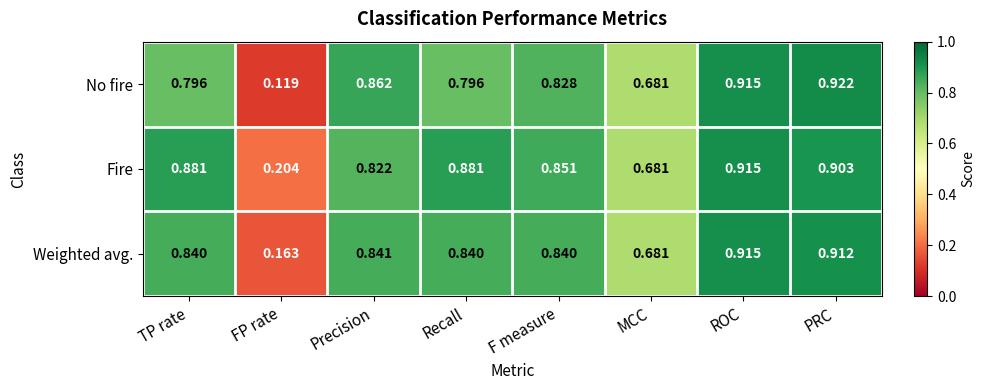

Rank the series by their average value, from highest to lowest.

Fire, Weighted avg., No fire